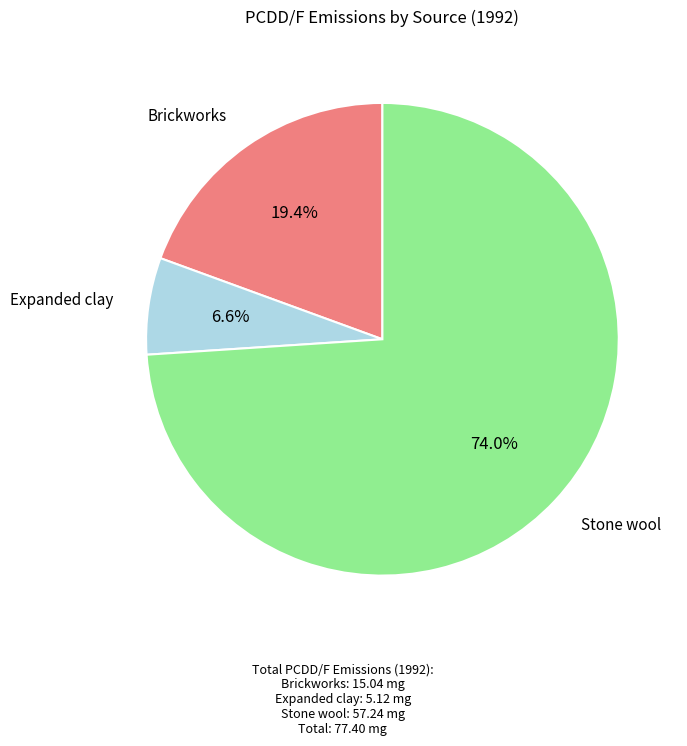

To the nearest percent, what percentage of the pie is Expanded clay?

7%